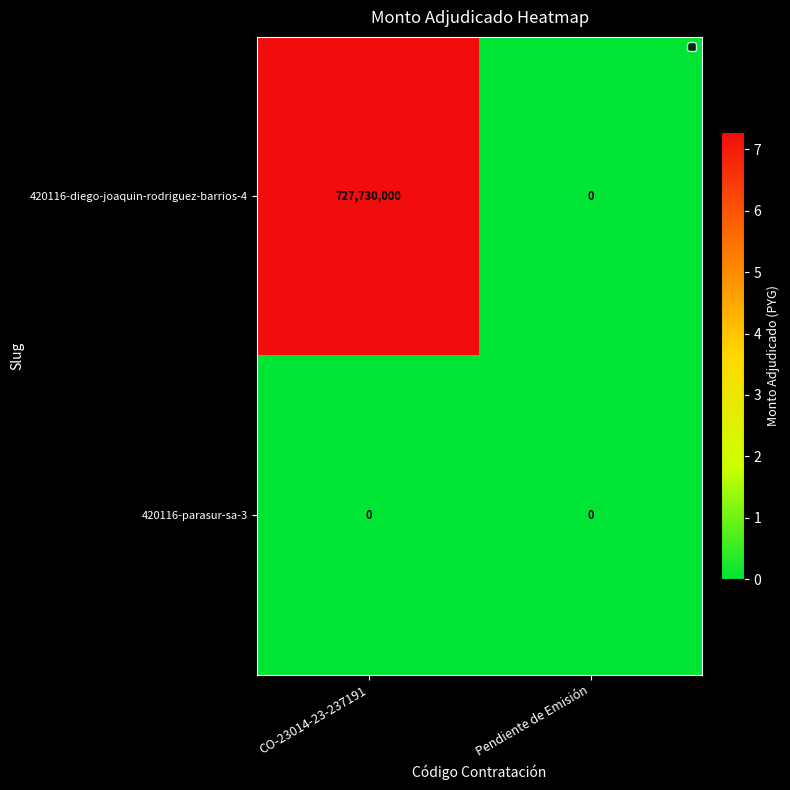

What is the difference between the maximum and minimum values in the 420116-diego-joaquin-rodriguez-barrios-4 series?

727730000